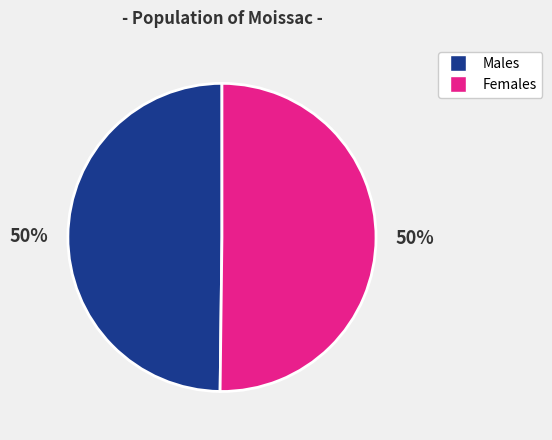

True or false: Females accounts for 50% of the total.

True